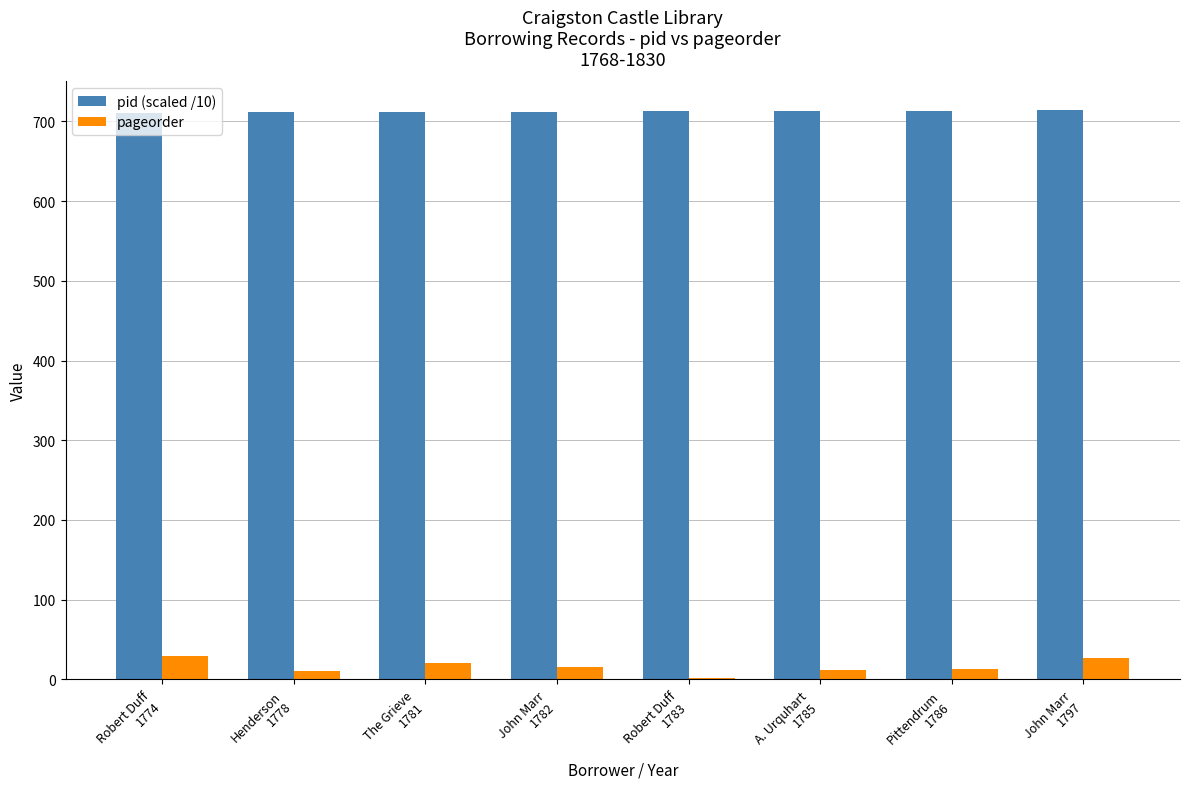

What is the total value across all series at Henderson
1778?

722.2